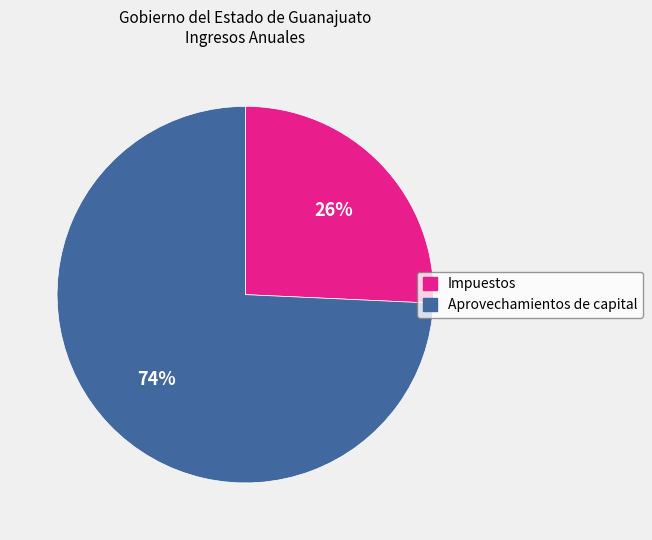

Is the sum of Aprovechamientos de capital and Impuestos greater than half?

Yes